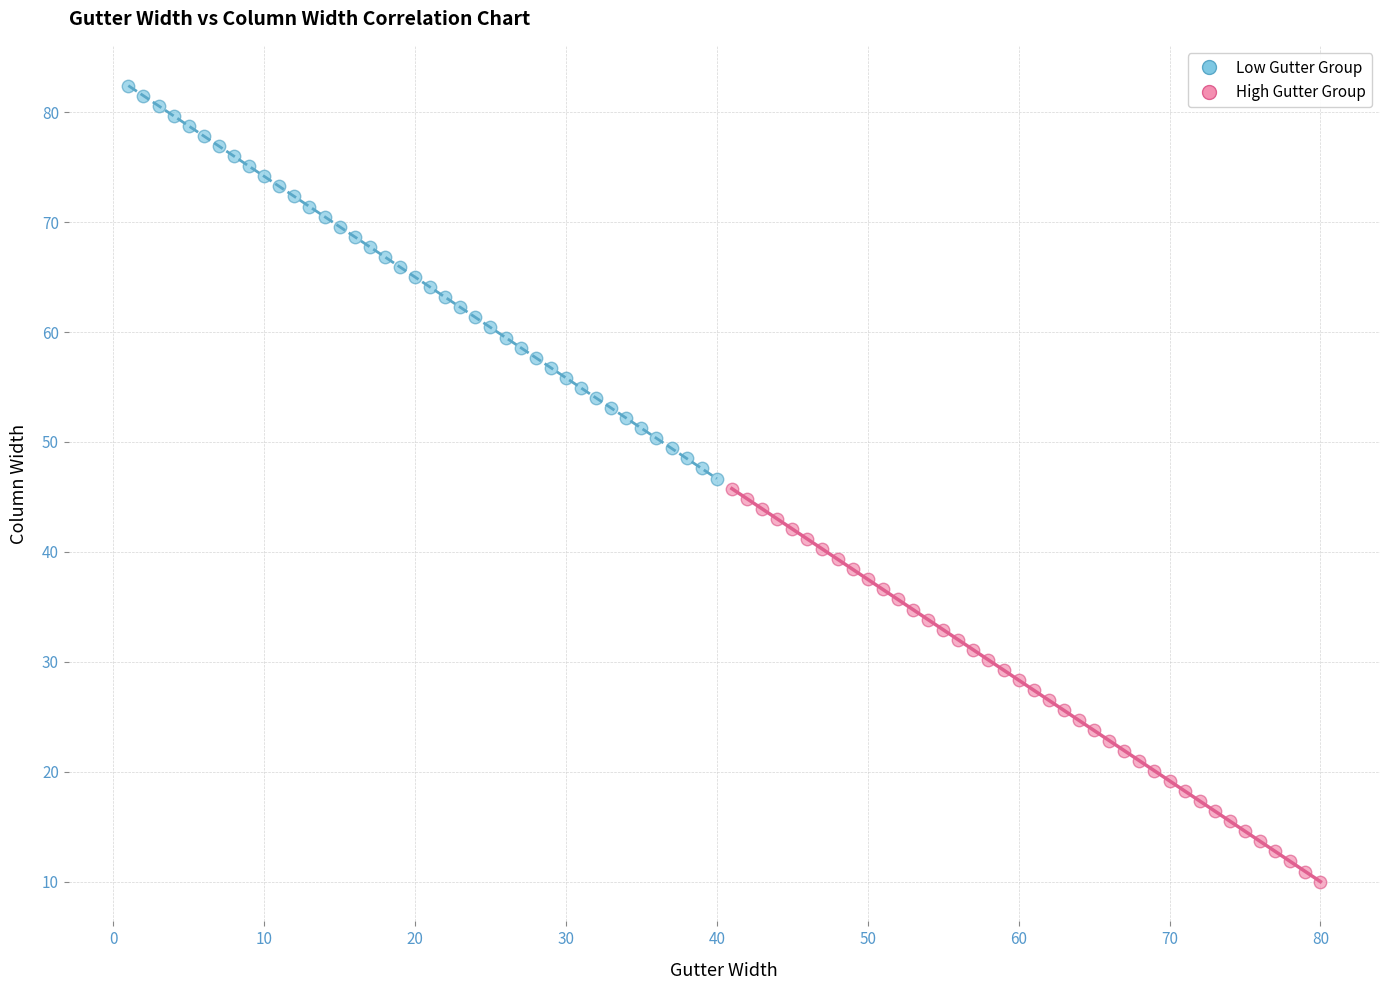

Which series contains the highest Y value?

Low Gutter Group